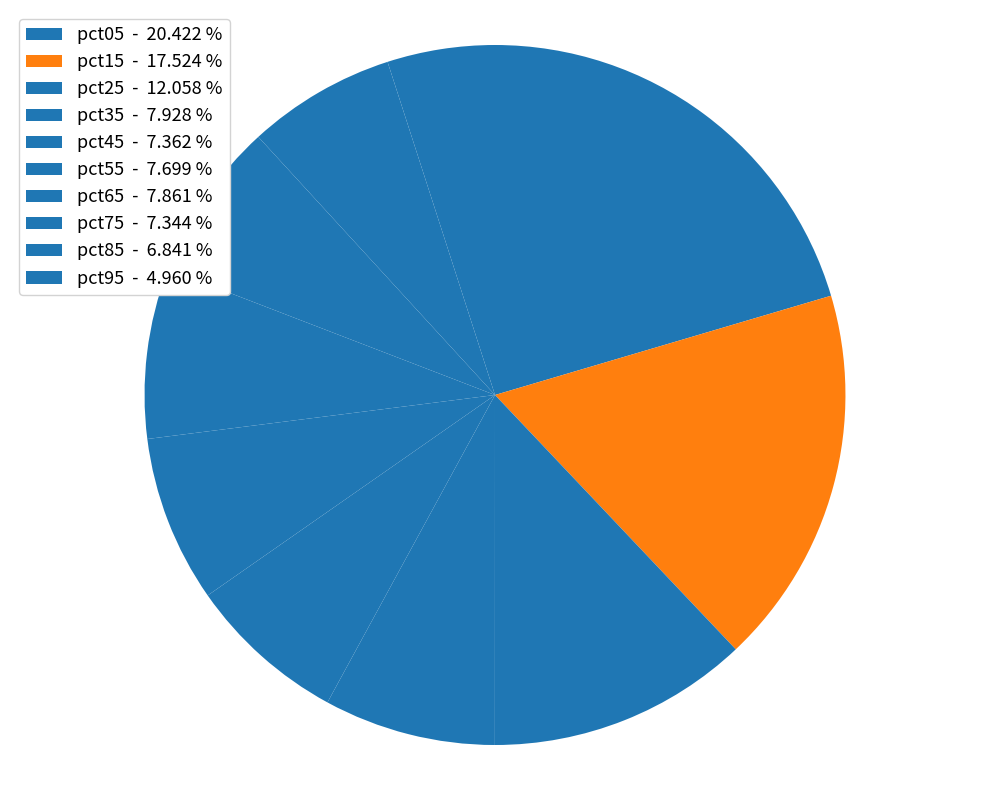

To the nearest percent, what is the difference between the largest and smallest slice percentages?

15%